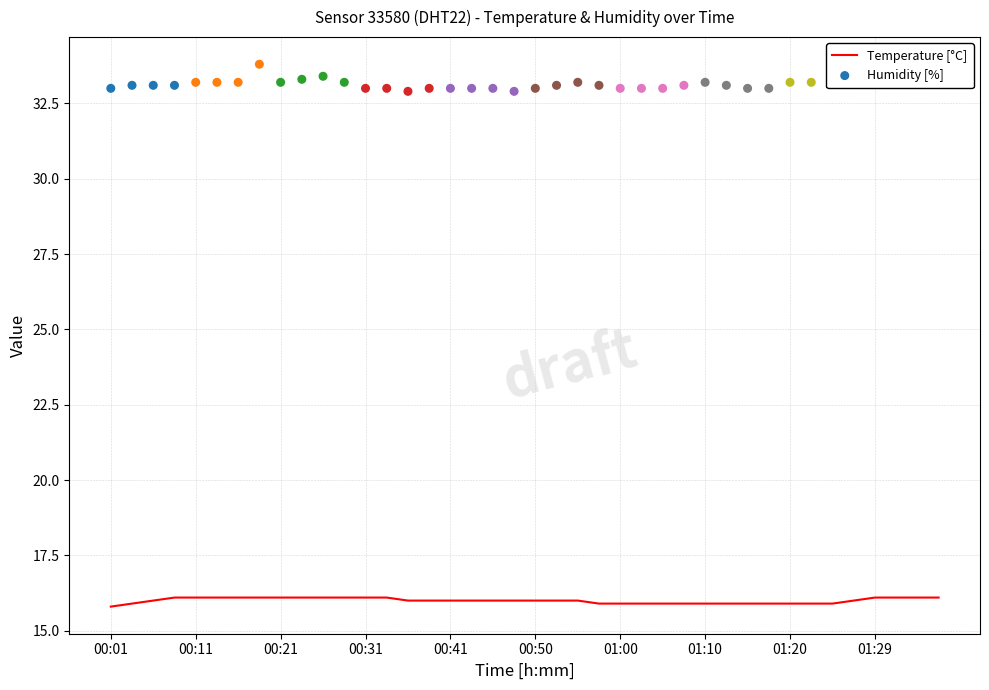

The Temperature [°C] series shows 27.3 at 01:00. True or false?

False